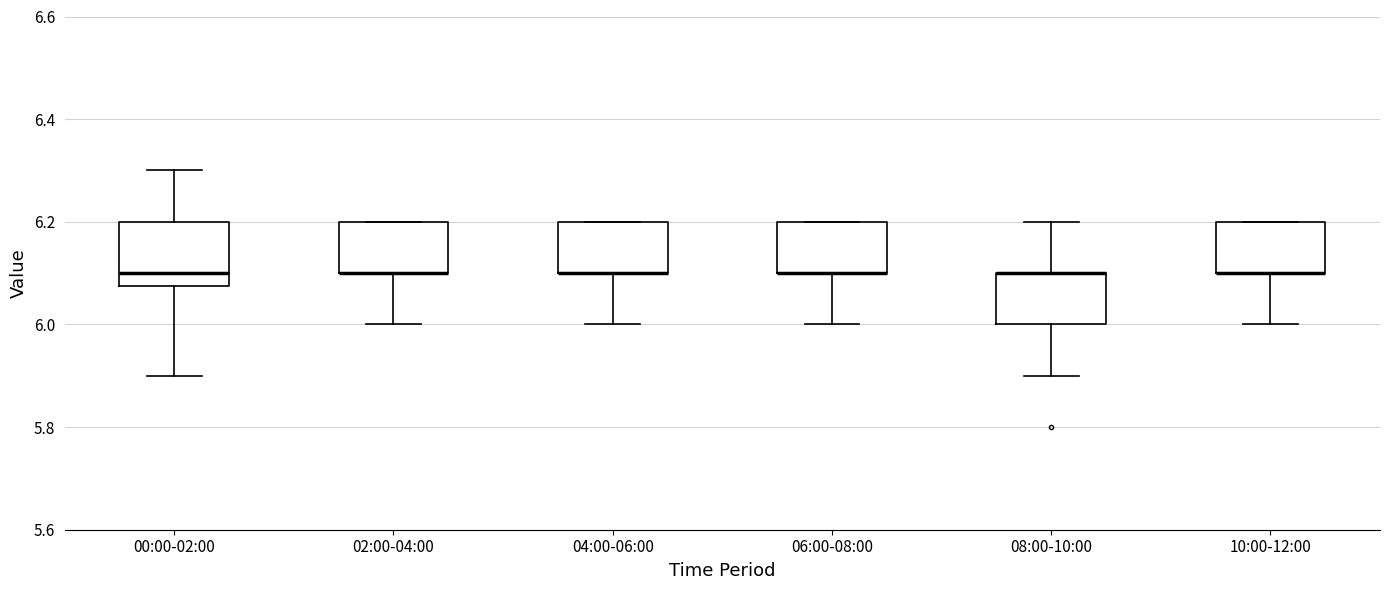

Reading left to right, read every box against the y-axis: the position of its median line, the range the box covers, and the ends of its whiskers. The values are not printed on the chart, so give them approximately, as read against the axis.

00:00-02:00: median 6.10, box 6.08 to 6.20, whiskers 5.90 to 6.30
02:00-04:00: median 6.10 (drawn on the box's lower edge), box 6.10 to 6.20, whiskers 6.00 to 6.20
04:00-06:00: median 6.10 (drawn on the box's lower edge), box 6.10 to 6.20, whiskers 6.00 to 6.20
06:00-08:00: median 6.10 (drawn on the box's lower edge), box 6.10 to 6.20, whiskers 6.00 to 6.20
08:00-10:00: median 6.10 (drawn on the box's upper edge), box 6.00 to 6.10, whiskers 5.90 to 6.20
10:00-12:00: median 6.10 (drawn on the box's lower edge), box 6.10 to 6.20, whiskers 6.00 to 6.20